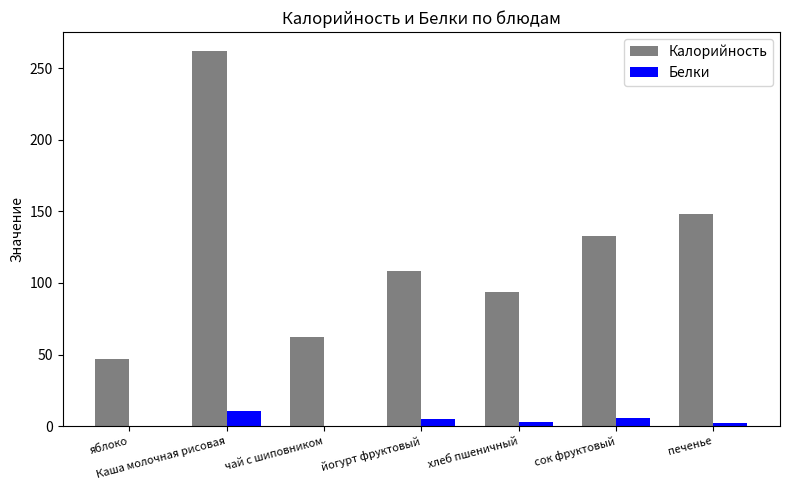

The value of Калорийность at хлеб пшеничный is 43.1. True or false?

False